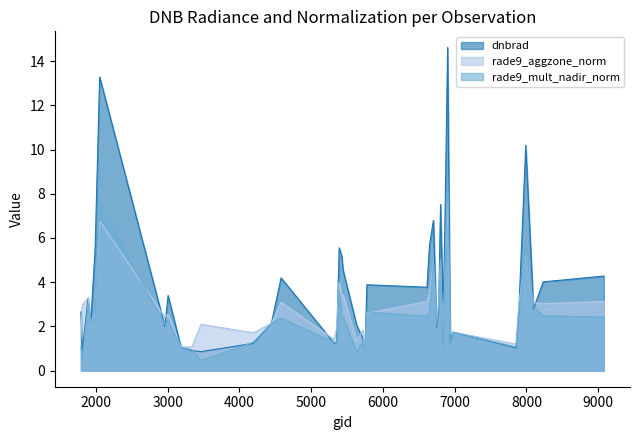

Which series has the largest range (max minus min)?

dnbrad